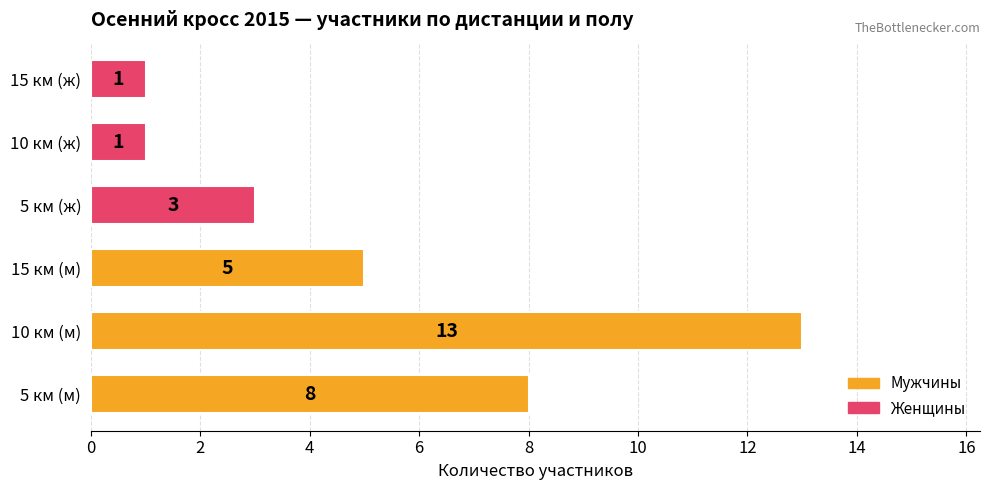

What is the average value?

5